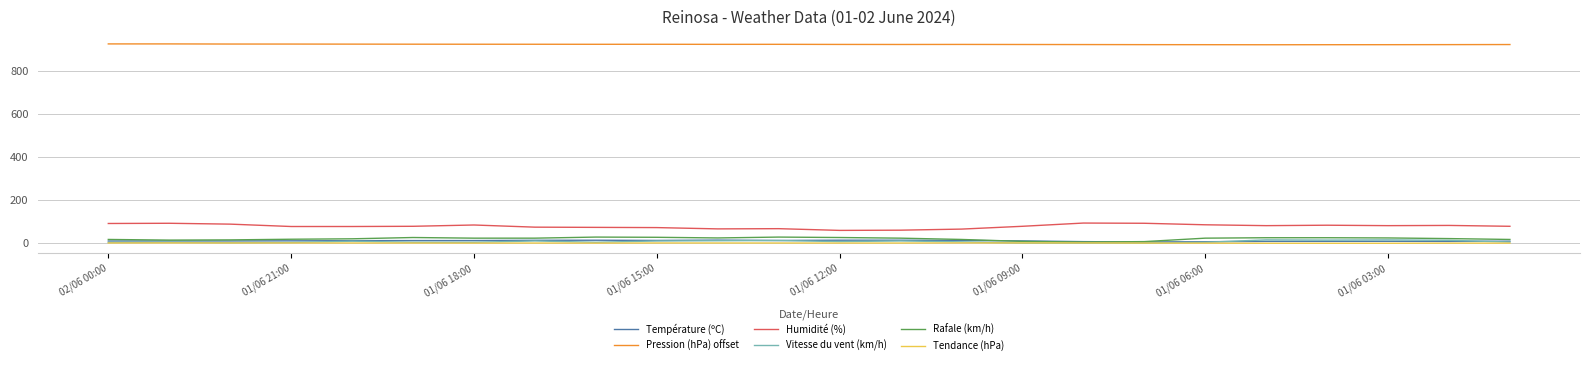

True or false: Humidité (%) and Pression (hPa) offset cross at least once.

False